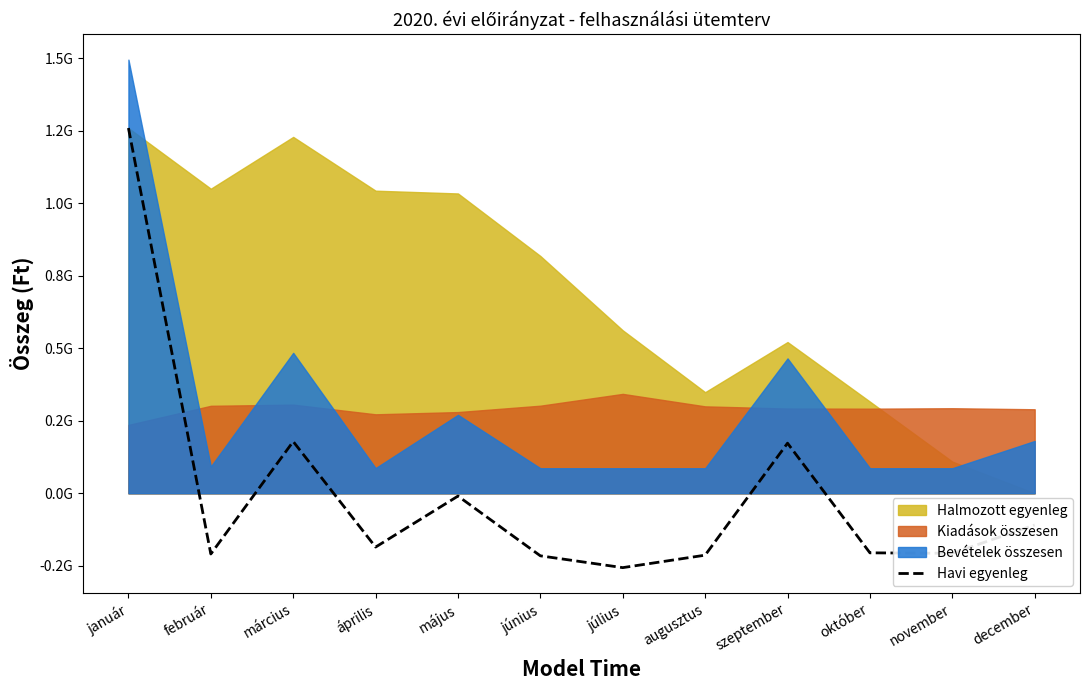

Which has a higher value, február or november?

november